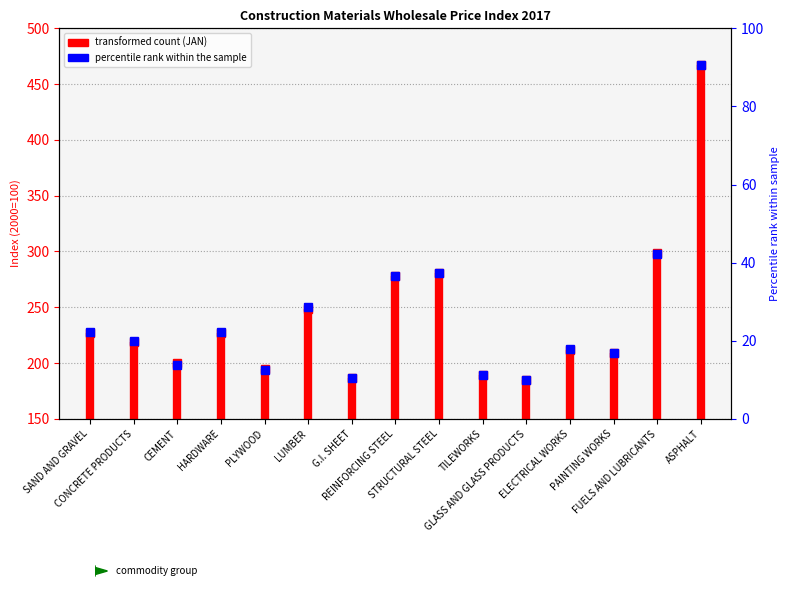

The value of JAN value (marker) at PAINTING WORKS is 208.9. True or false?

True